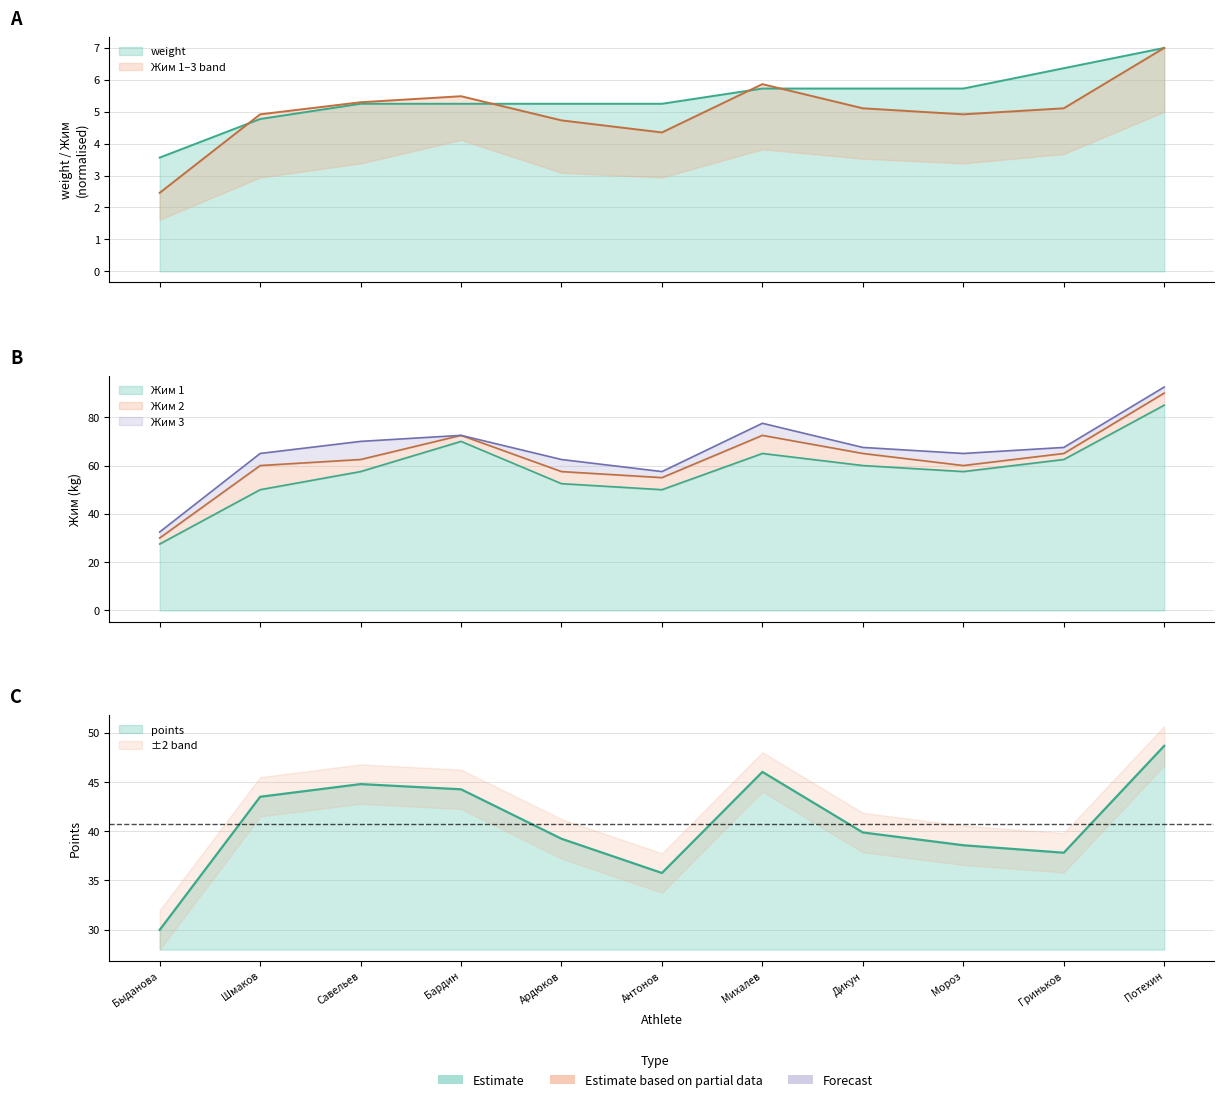

Which has a higher value, Ардюков or Бардин?

Ардюков